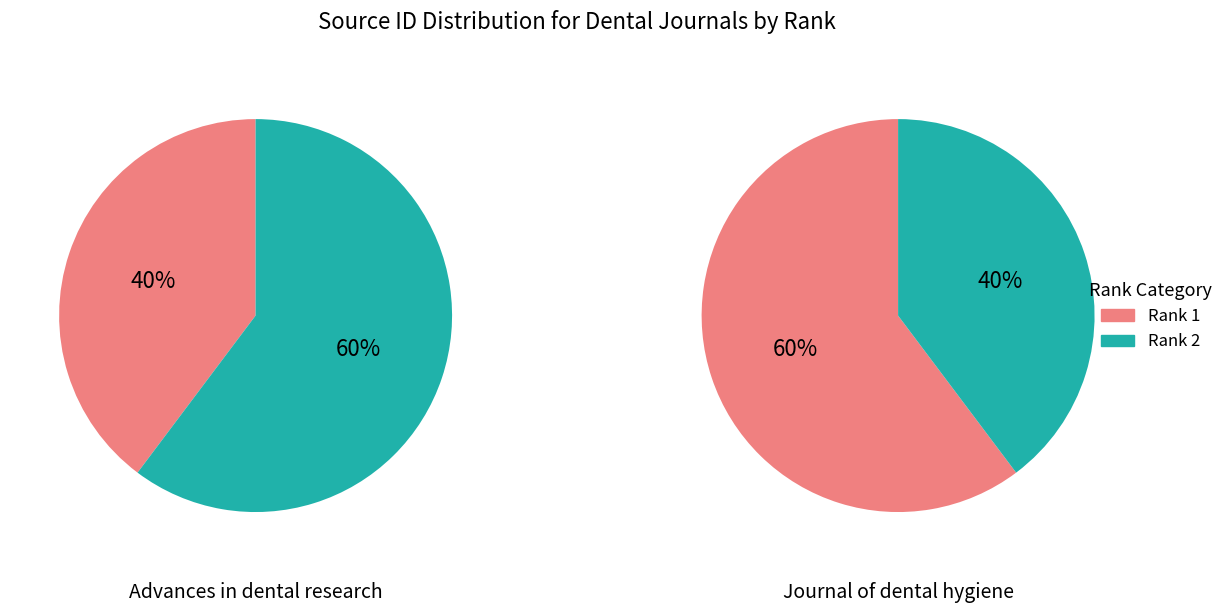

Which series has the widest spread of values?

Advances in dental research